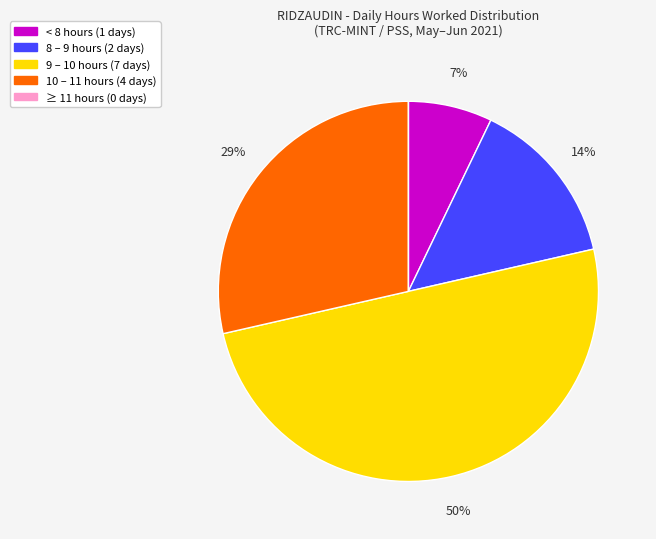

To the nearest percent, what is the average slice percentage?

20%